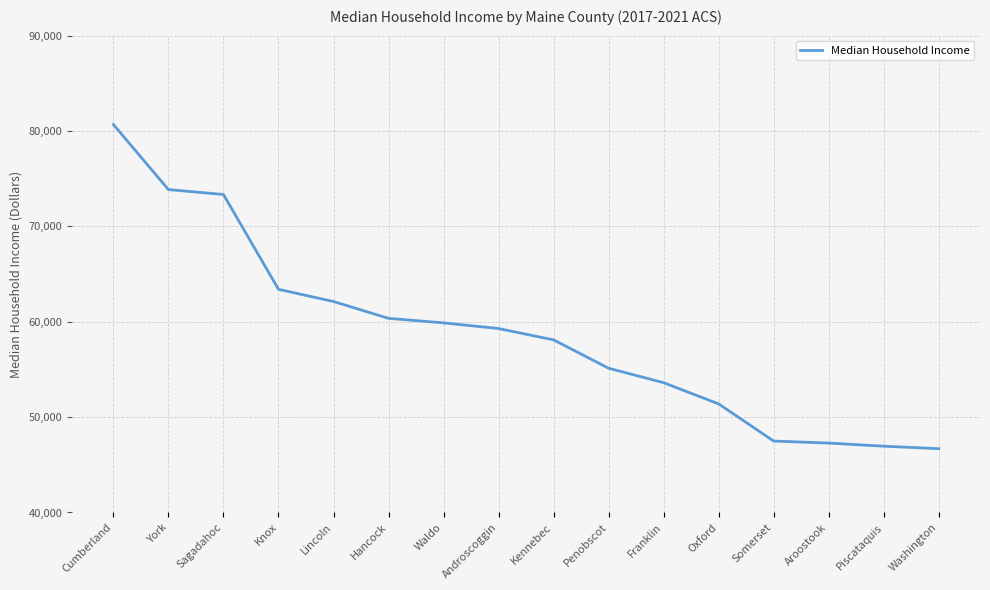

True or false: the data shows 63399 at Knox.

True